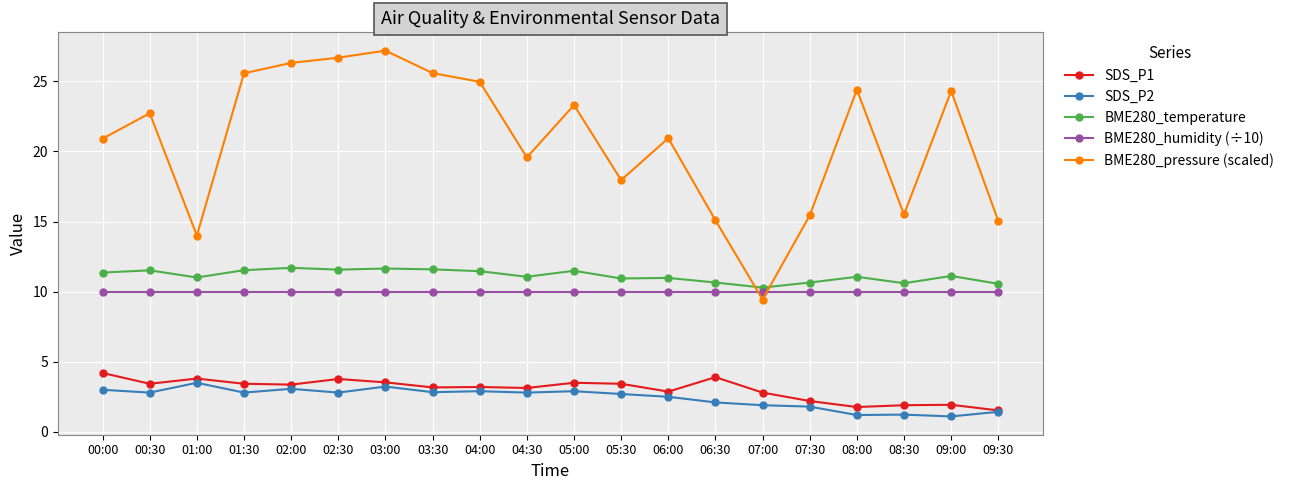

What position from the right is 01:00?

18